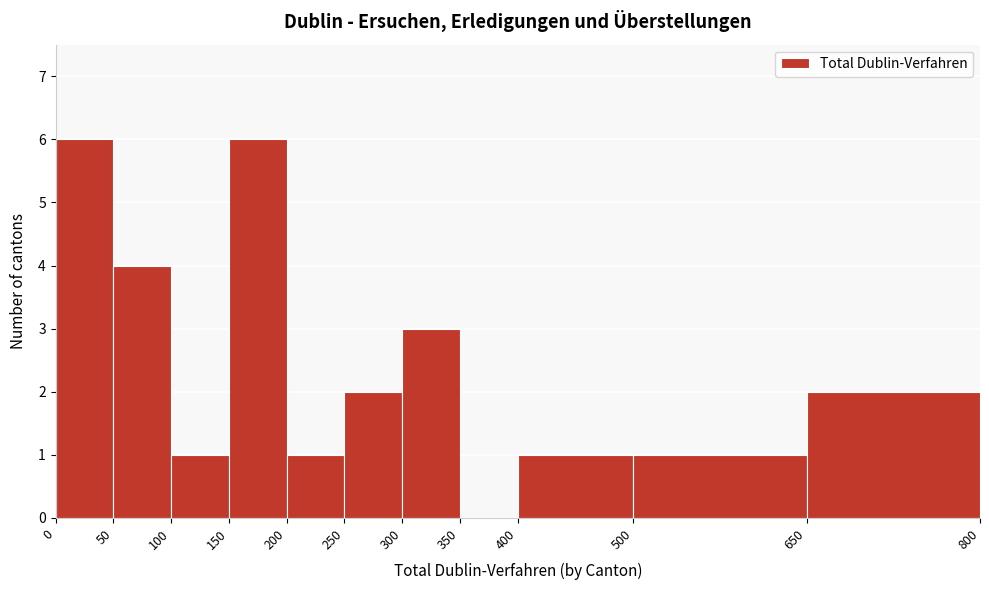

Reading left to right, transcribe this chart: for each bar, give the range it covers on the x-axis and its height. The values are not printed on the chart, so give them approximately, as read against the axis.

0 to 50: 6
50 to 100: 4
100 to 150: 1
150 to 200: 6
200 to 250: 1
250 to 300: 2
300 to 350: 3
350 to 400: 0
400 to 500: 1
500 to 650: 1
650 to 800: 2